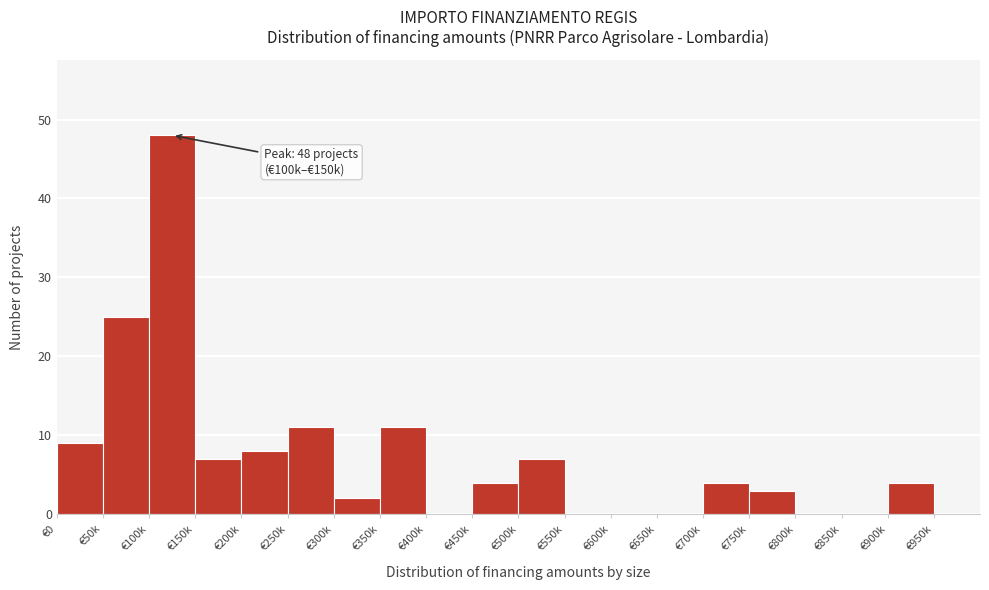

Reading left to right, list all the values displayed in this chart.

€0=9	€50k=25	€100k=48	€150k=7	€200k=8	€250k=11	€300k=2	€350k=11	€400k=0	€450k=4	€500k=7	€550k=0	€600k=0	€650k=0	€700k=4	€750k=3	€800k=0	€850k=0	€900k=4	€950k=0